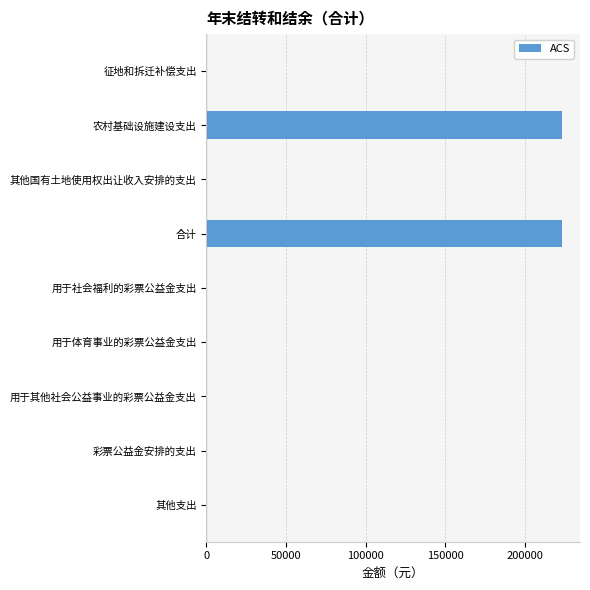

How many series are shown in this chart?

1